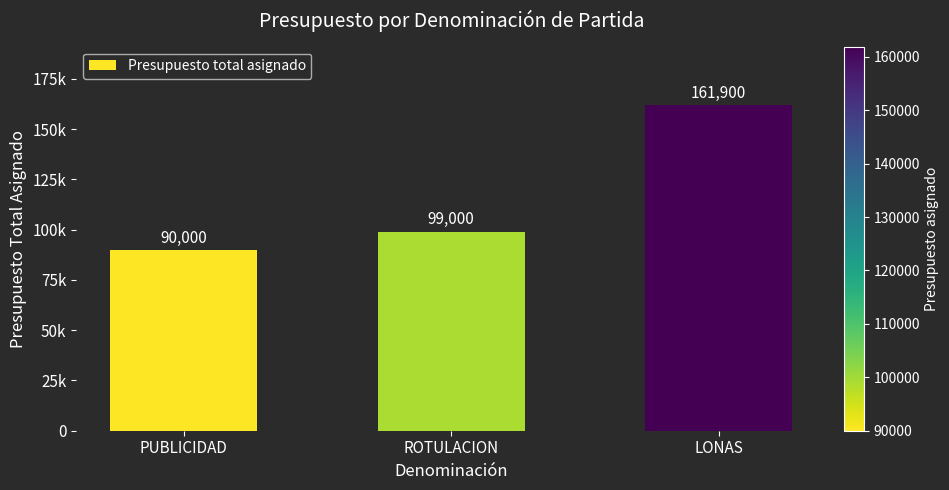

List the labels in order of value, largest first.

LONAS, ROTULACION, PUBLICIDAD